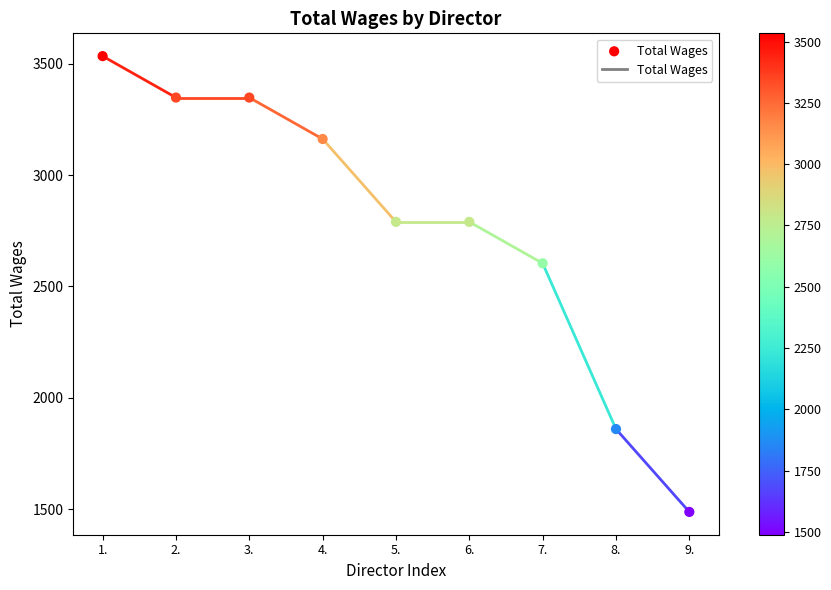

What is the range of Y values (max minus min)?

2046